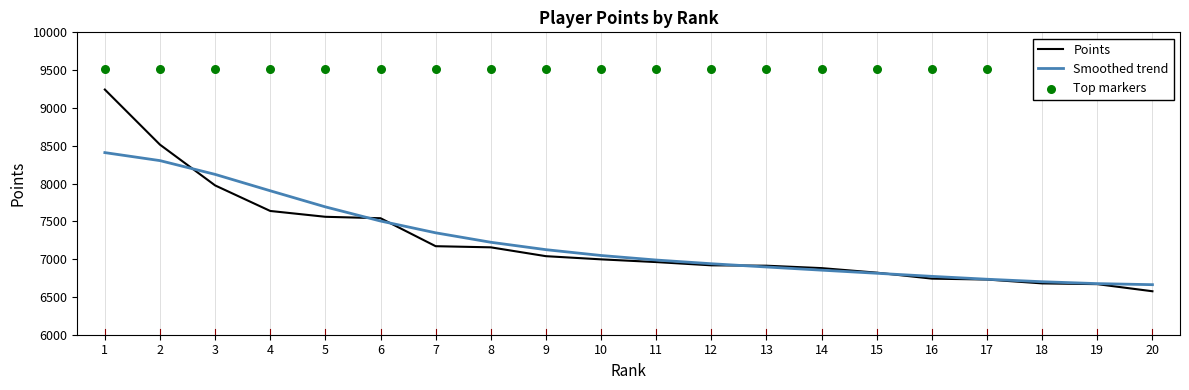

Which series contains the highest Y value?

Top markers